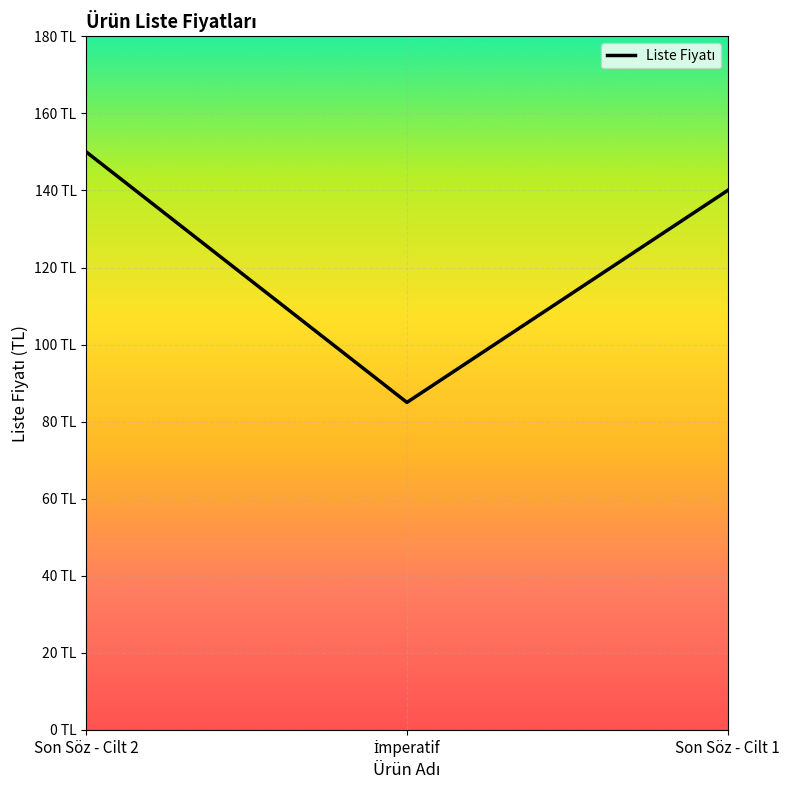

What position from the left is İmperatif?

2